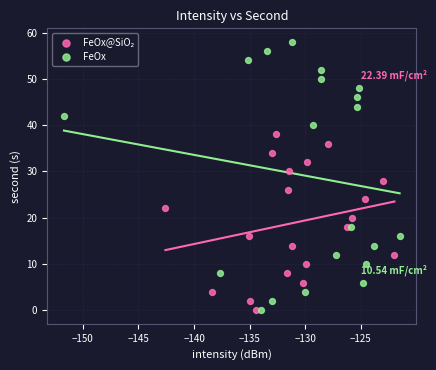

Which series has the largest Y range (max minus min)?

FeOx